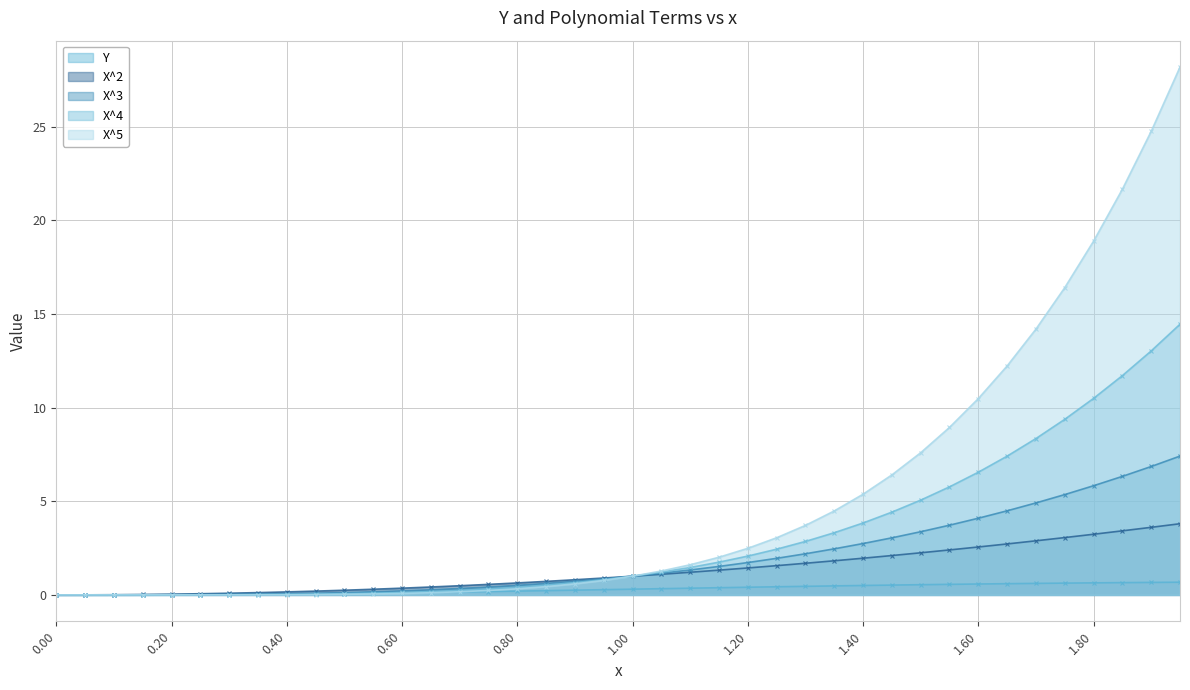

True or false: X^5 and X^2 intersect in this chart.

False